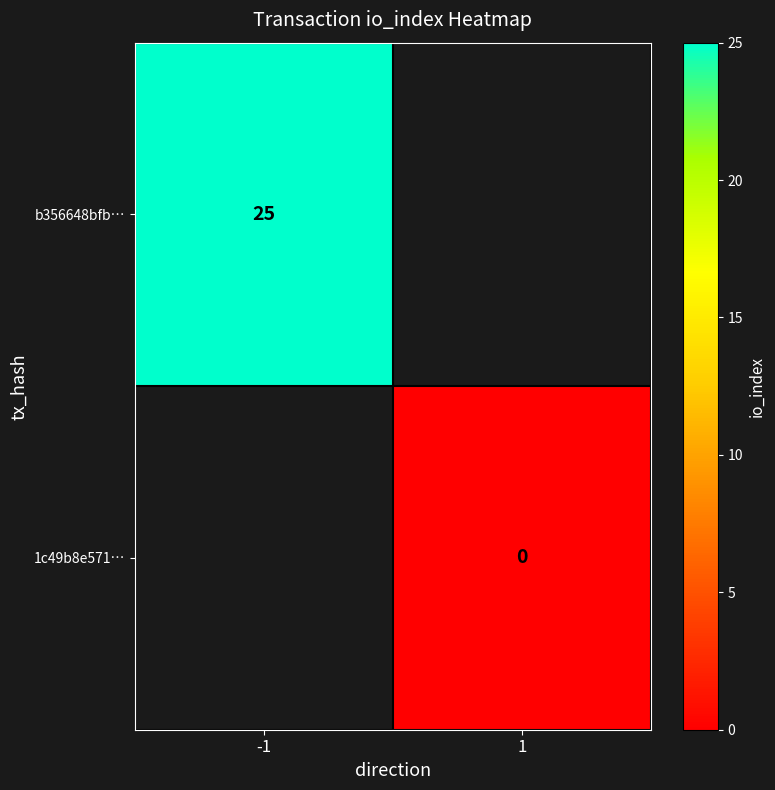

Which label corresponds to the largest value in the chart?

-1